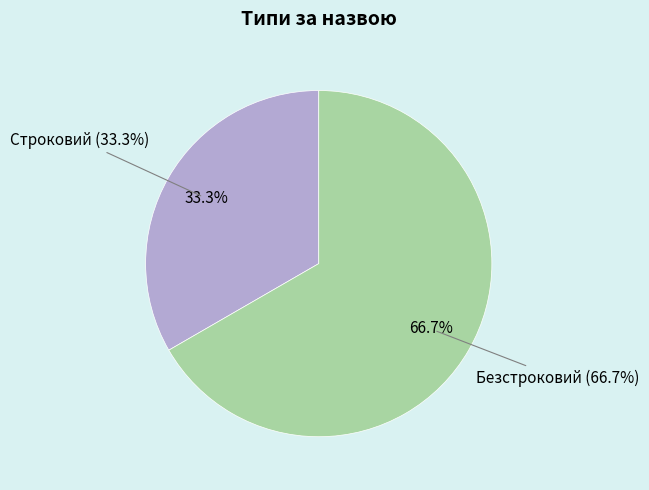

To the nearest percent, what is the difference between the largest and smallest slice percentages?

33%